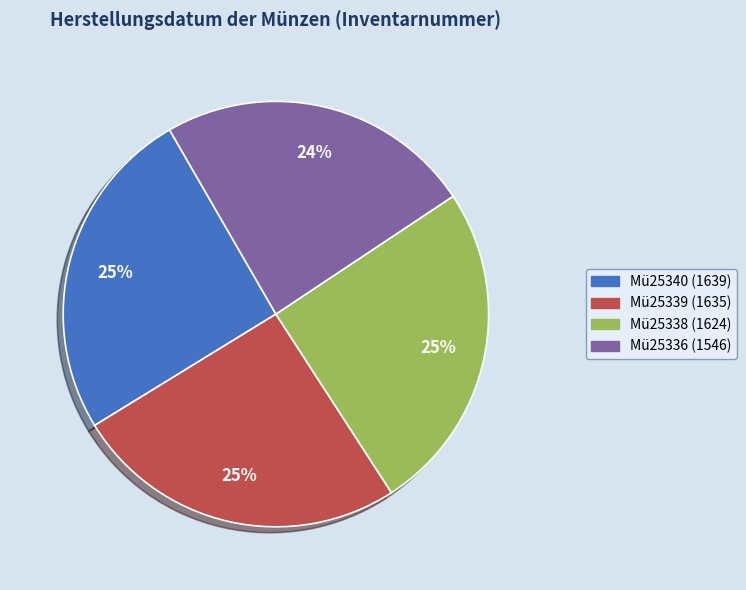

Do Mü25339 and Mü25336 together represent more than half of the pie?

No